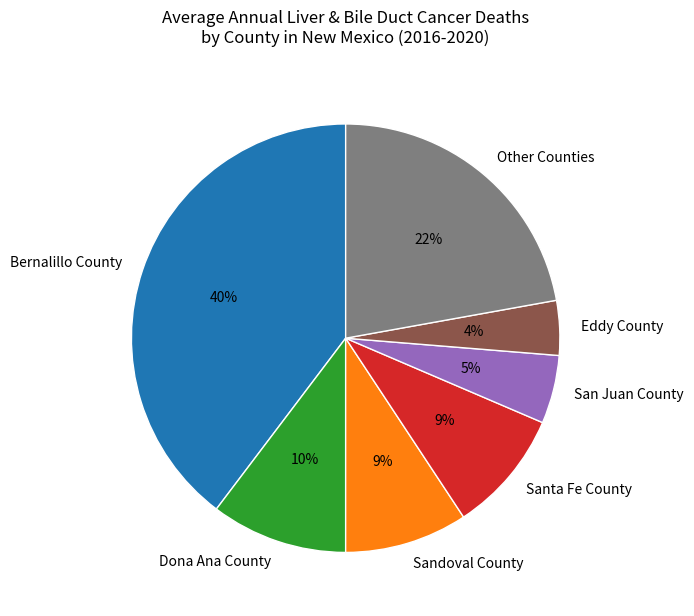

Which has a higher value, Other Counties or San Juan County?

Other Counties